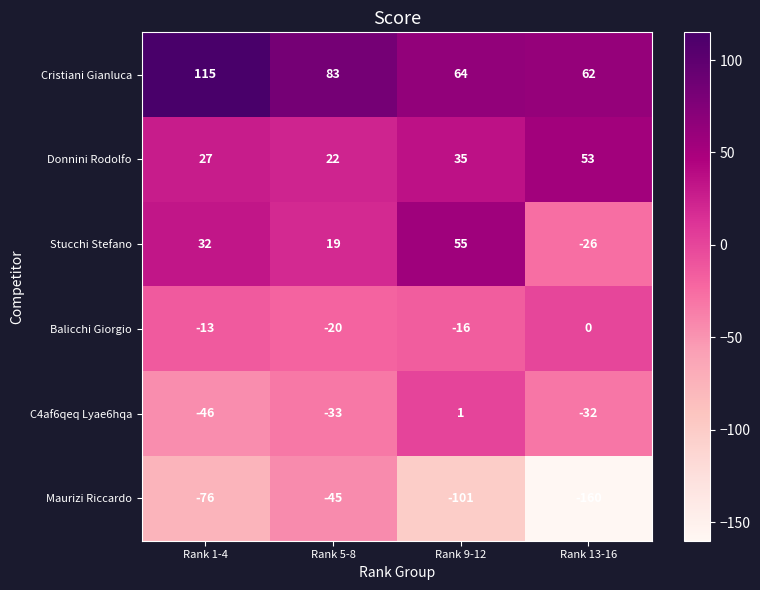

What is the average value of the Donnini Rodolfo series?

34